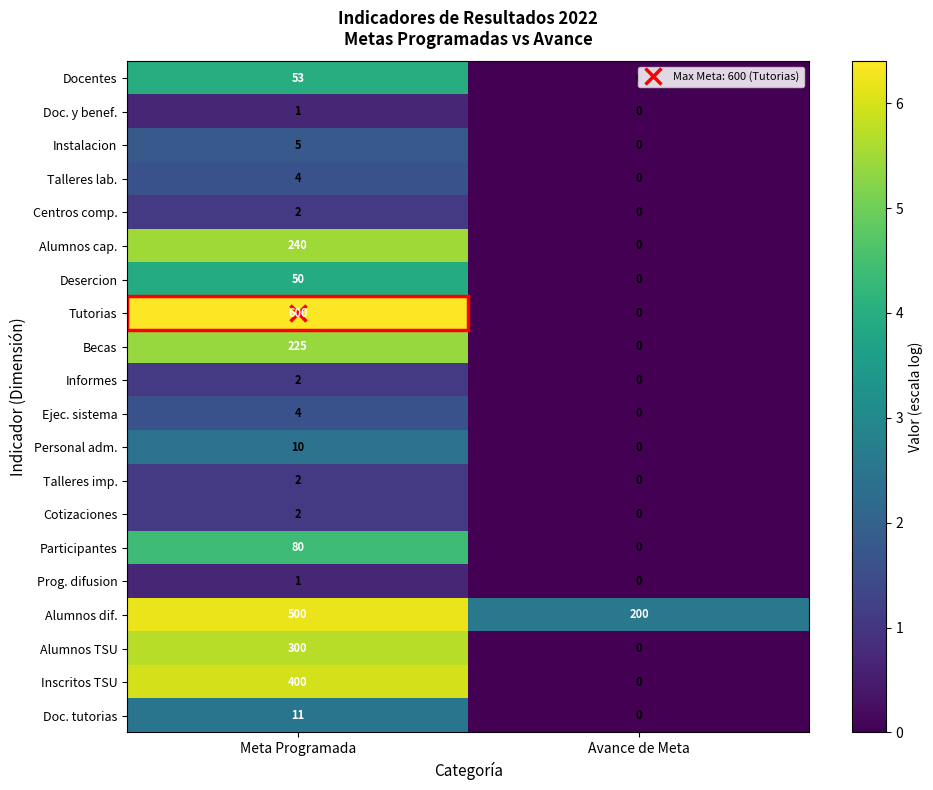

At which category is the sum across all series the highest?

Meta Programada